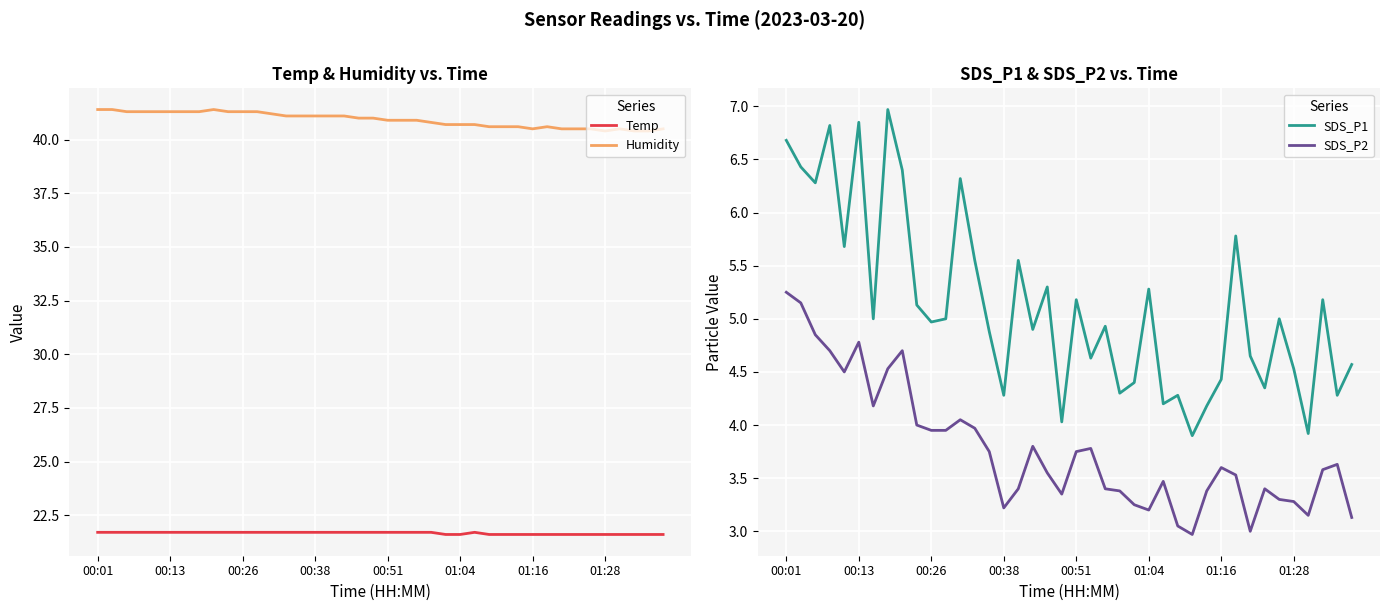

What position from the left is 16?

17